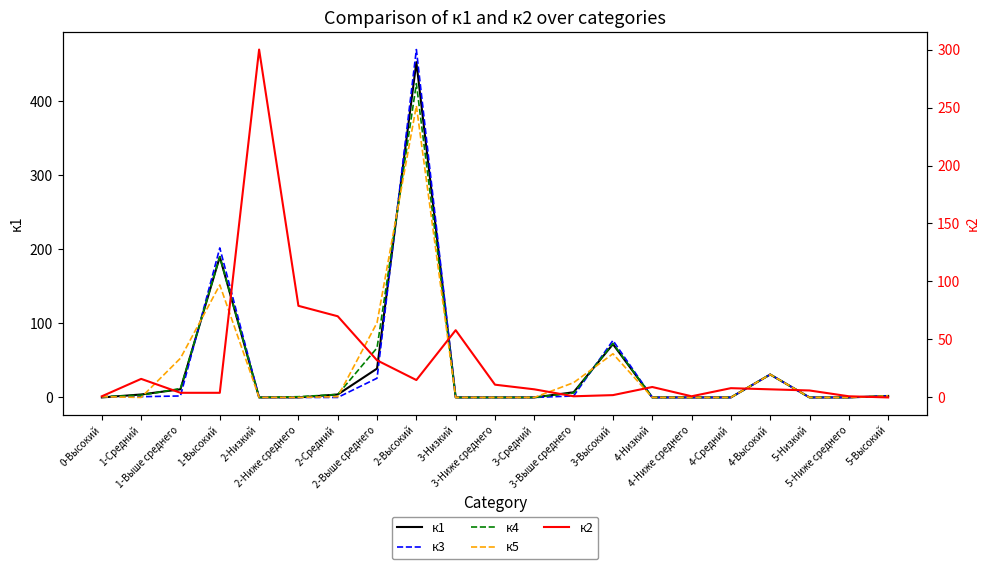

Which series has the widest spread of values?

к3